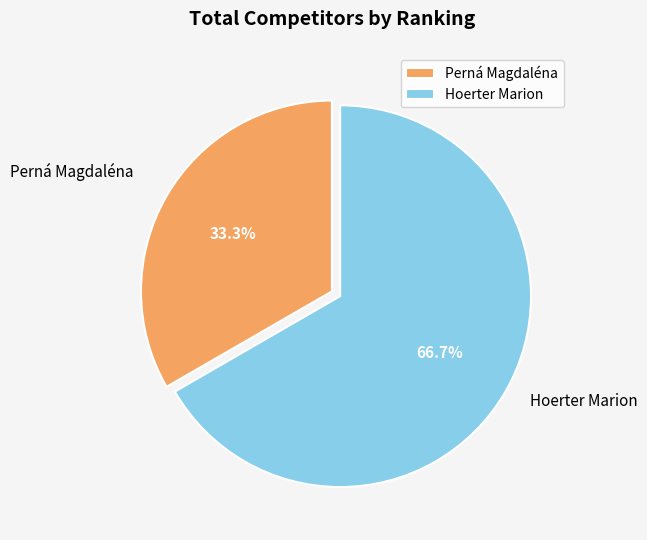

What is the ratio of the value at Perná Magdaléna to the value at Hoerter Marion?

0.5